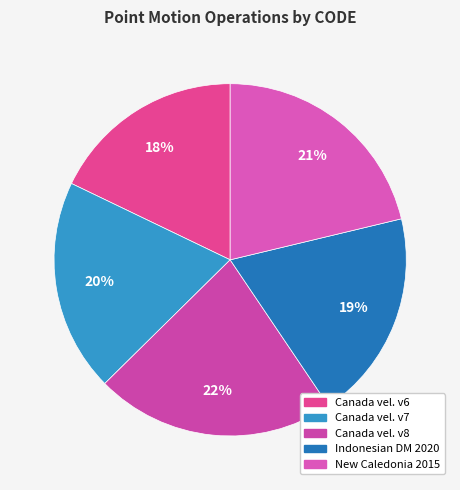

How many segments does this pie chart have?

5